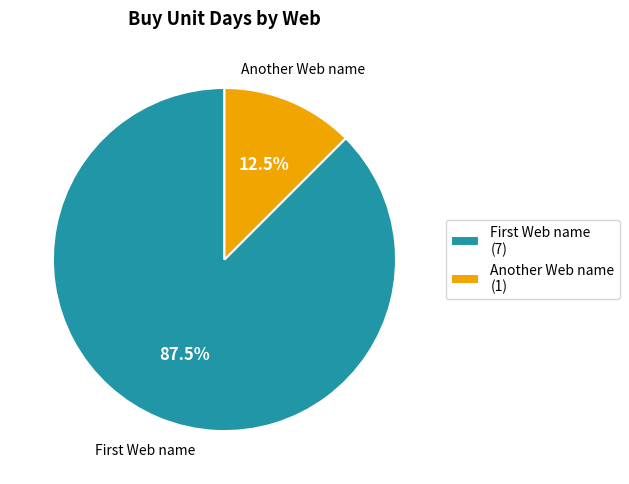

Count the number of slices in the pie.

2